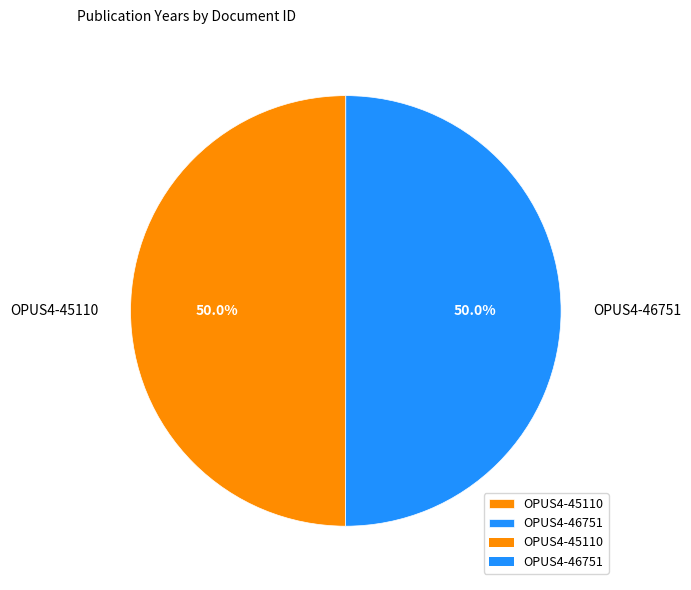

How many slices are in this pie chart?

2